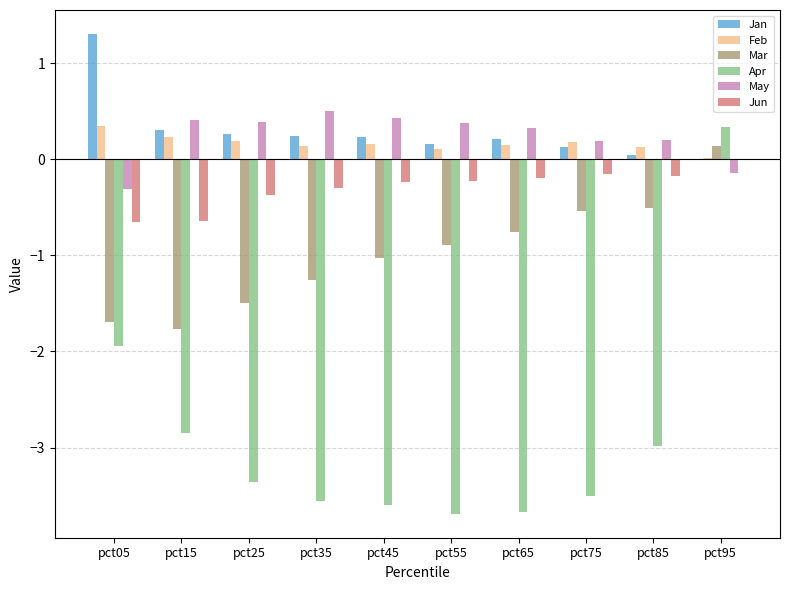

Is it true that May equals 0.2 at pct25?

False